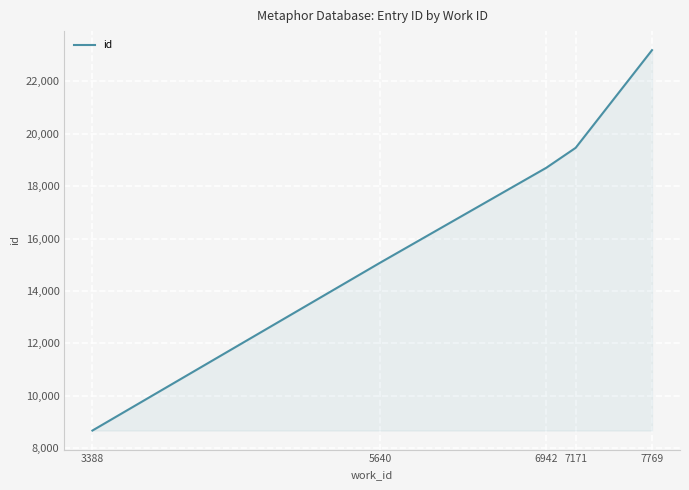

True or false: there are more than 2 points higher than both neighbors.

False